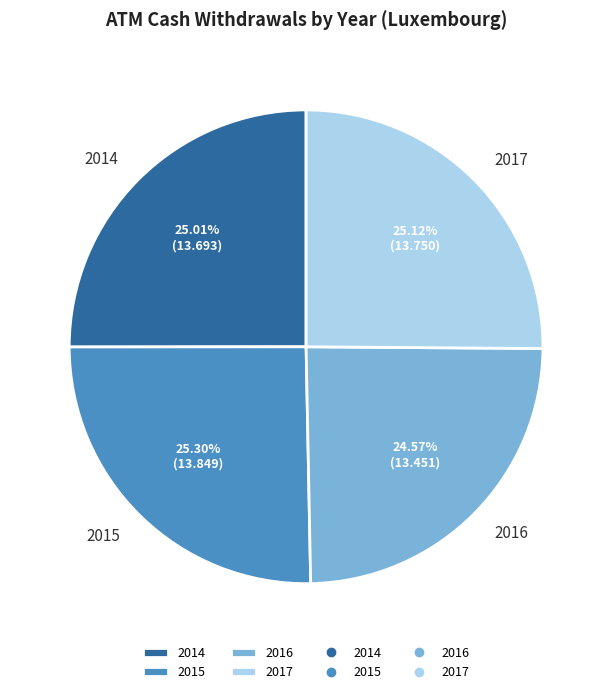

Is there any slice that represents more than half of the pie?

No